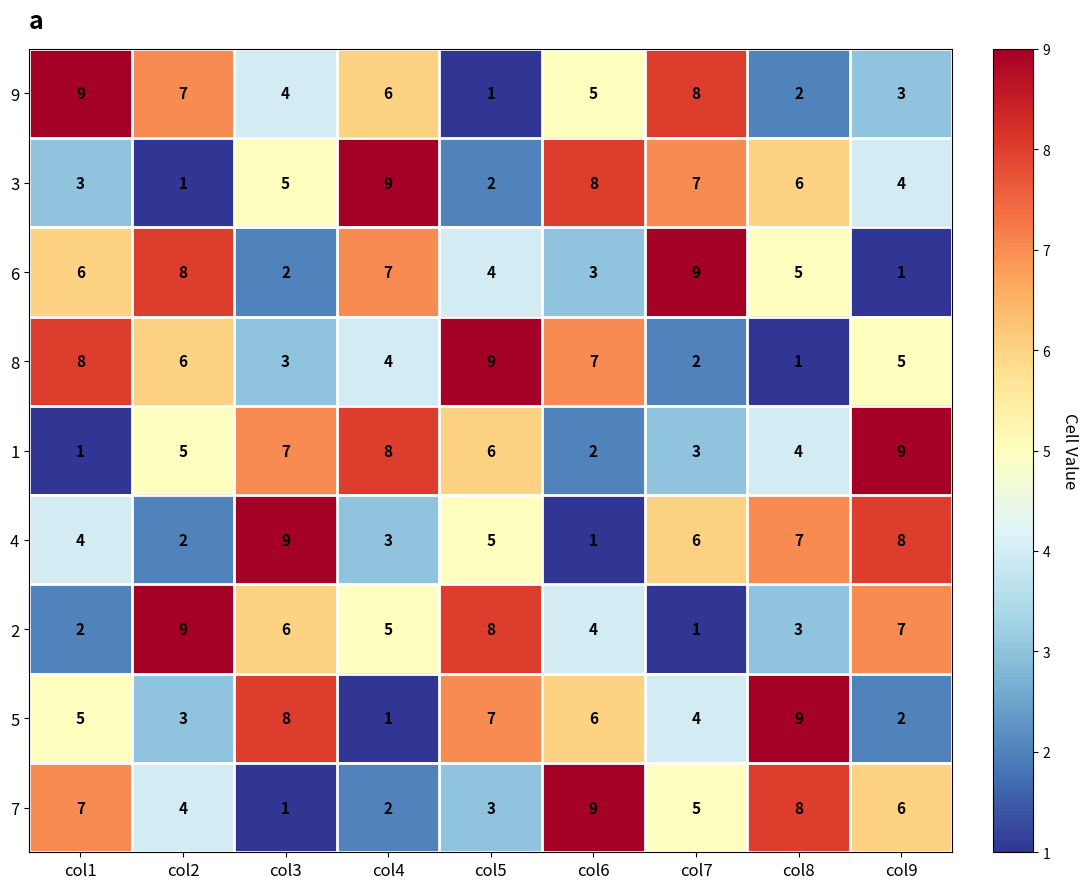

How many data points does each series have?

9